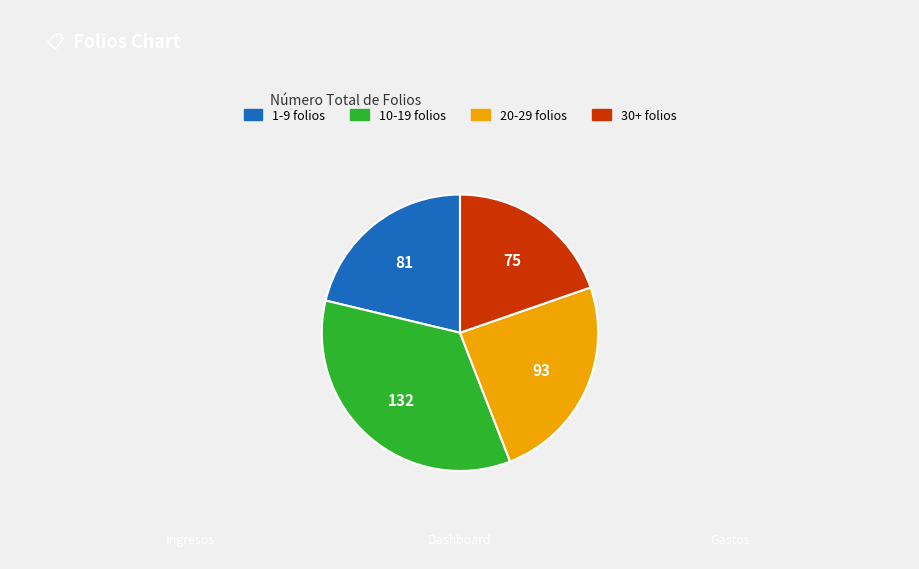

Is there a majority slice in this chart?

No